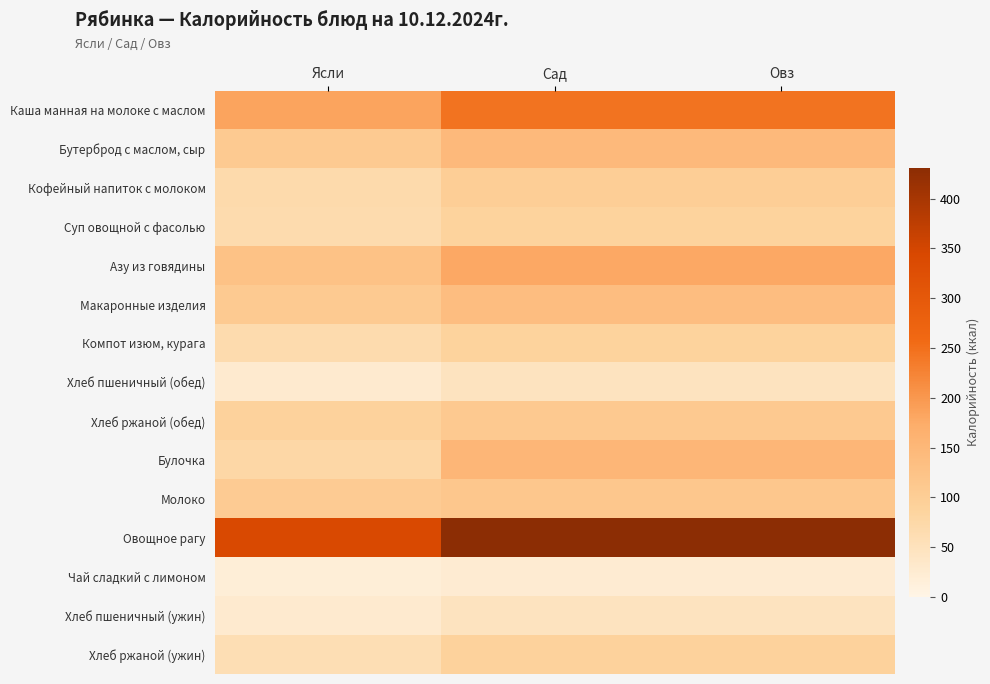

Reading right to left, extract all data points from this chart.

Каша манная на молоке с маслом: Овз=245.0	Сад=245.0	Ясли=184.0
Бутерброд с маслом, сыр: Овз=146.0	Сад=146.0	Ясли=109.0
Кофейный напиток с молоком: Овз=100.0	Сад=100.0	Ясли=70.0
Суп овощной с фасолью: Овз=89.0	Сад=89.0	Ясли=67.0
Азу из говядины: Овз=179.0	Сад=179.0	Ясли=127.0
Макаронные изделия: Овз=137.0	Сад=137.0	Ясли=109.0
Компот изюм, курага: Овз=89.0	Сад=89.0	Ясли=67.0
Хлеб пшеничный (обед): Овз=46.7	Сад=46.7	Ясли=28.0
Хлеб ржаной (обед): Овз=110.0	Сад=110.0	Ясли=90.0
Булочка: Овз=152.0	Сад=152.0	Ясли=76.0
Молоко: Овз=116.0	Сад=116.0	Ясли=104.4
Овощное рагу: Овз=431.0	Сад=431.0	Ясли=341.0
Чай сладкий с лимоном: Овз=25.0	Сад=25.0	Ясли=18.0
Хлеб пшеничный (ужин): Овз=46.7	Сад=46.7	Ясли=28.0
Хлеб ржаной (ужин): Овз=90.0	Сад=90.0	Ясли=60.0